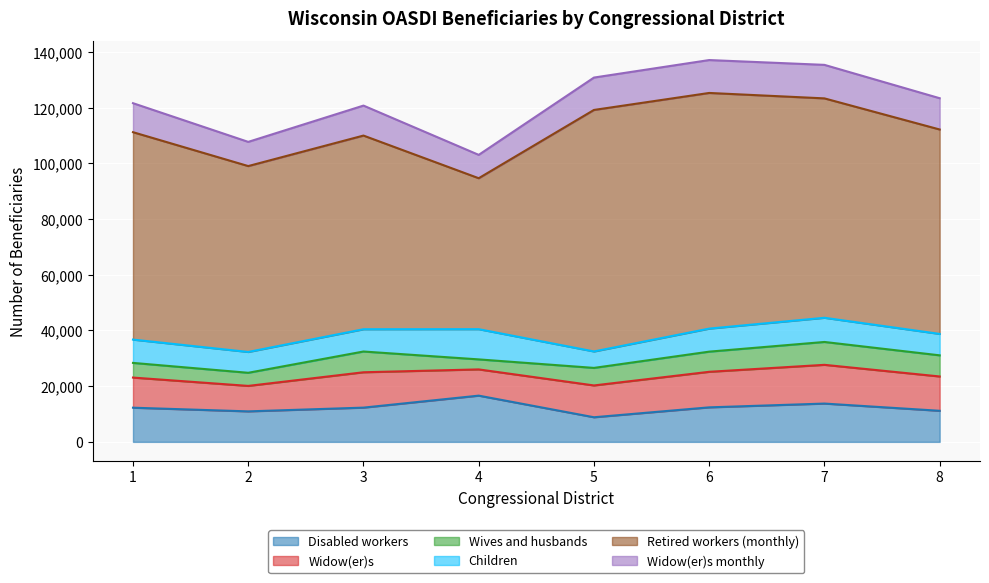

What is the maximum value for Children?

10851